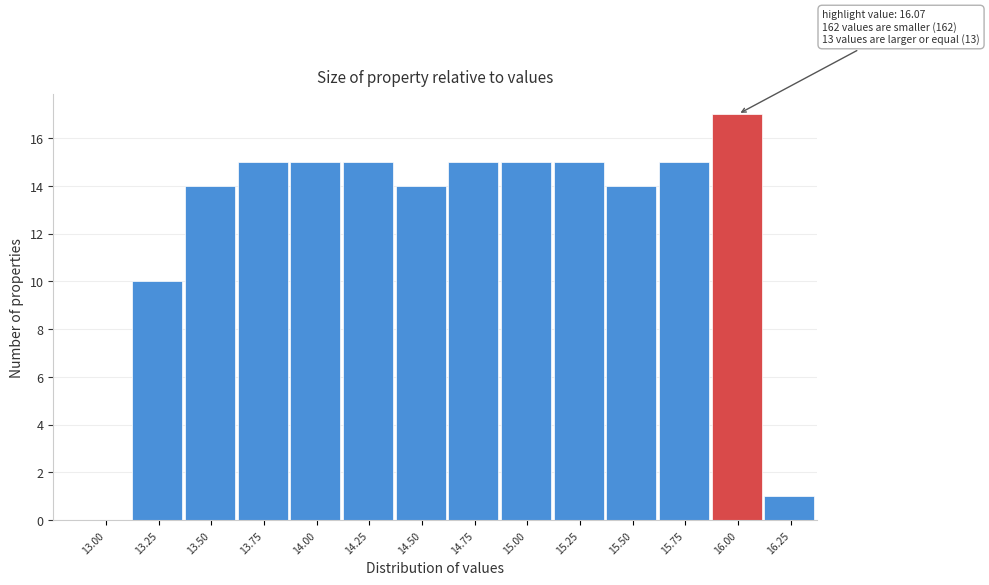

Reading left to right, extract all data points from this chart.

13.00=0	13.25=10	13.50=14	13.75=15	14.00=15	14.25=15	14.50=14	14.75=15	15.00=15	15.25=15	15.50=14	15.75=15	16.00=17	16.25=1